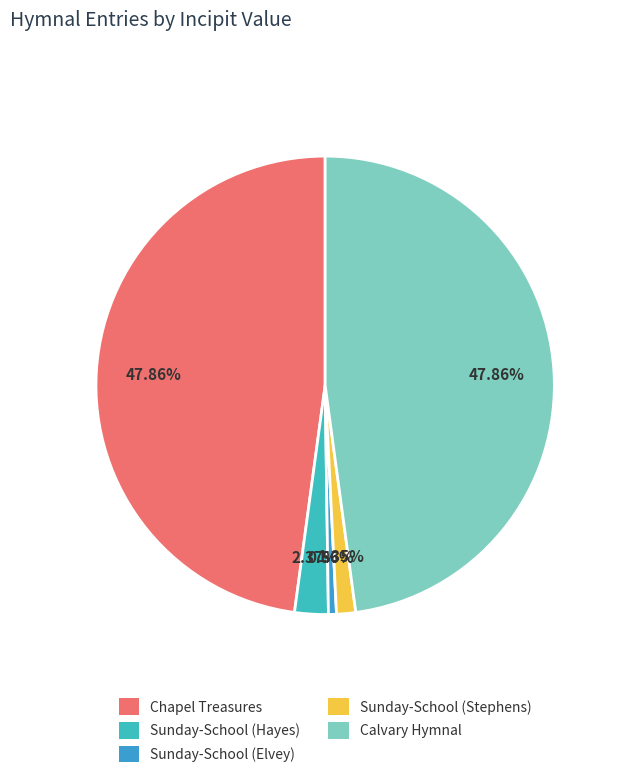

To the nearest percent, what portion does Sunday-School (Hayes) represent?

2%